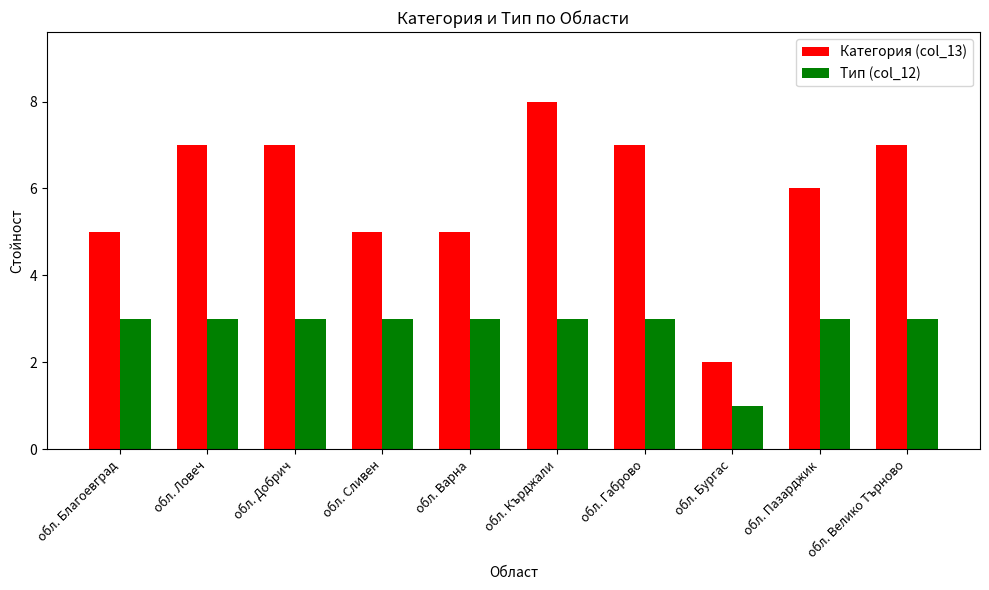

What position from the right is обл. Добрич?

8